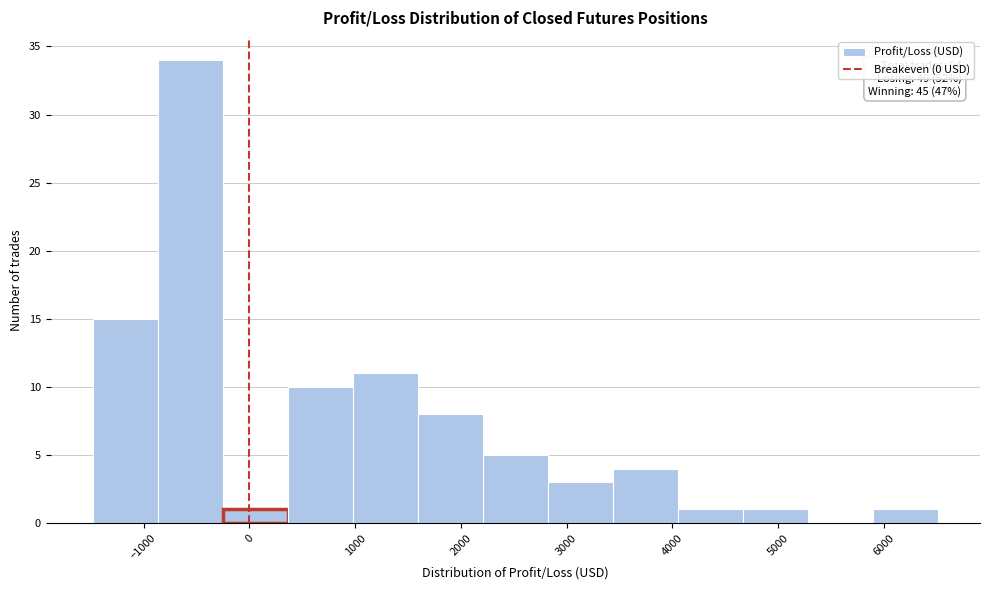

Over which range of the x-axis is the bar tallest?

-900 to -300